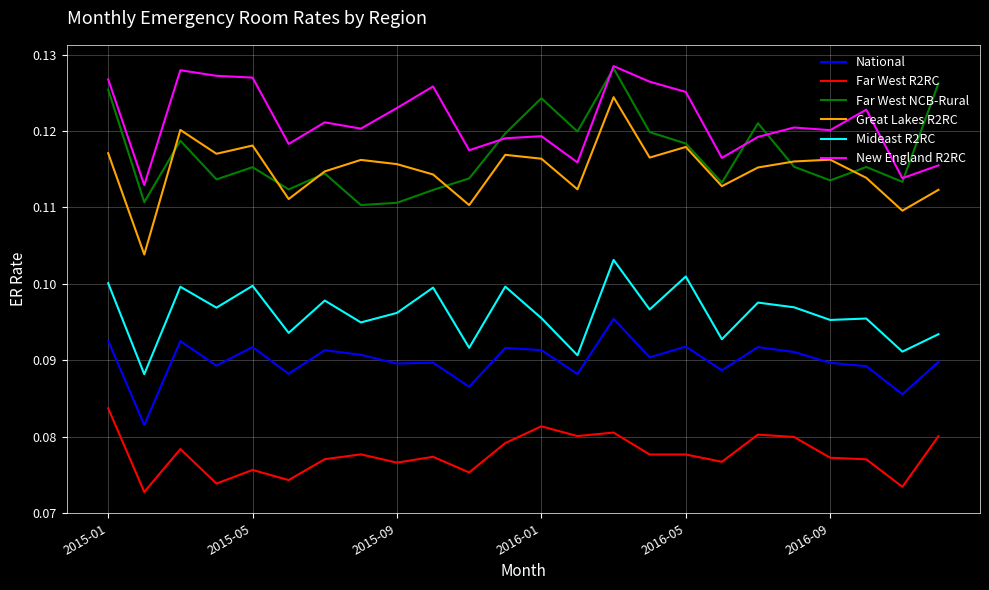

How many categories are shown in the chart?

24